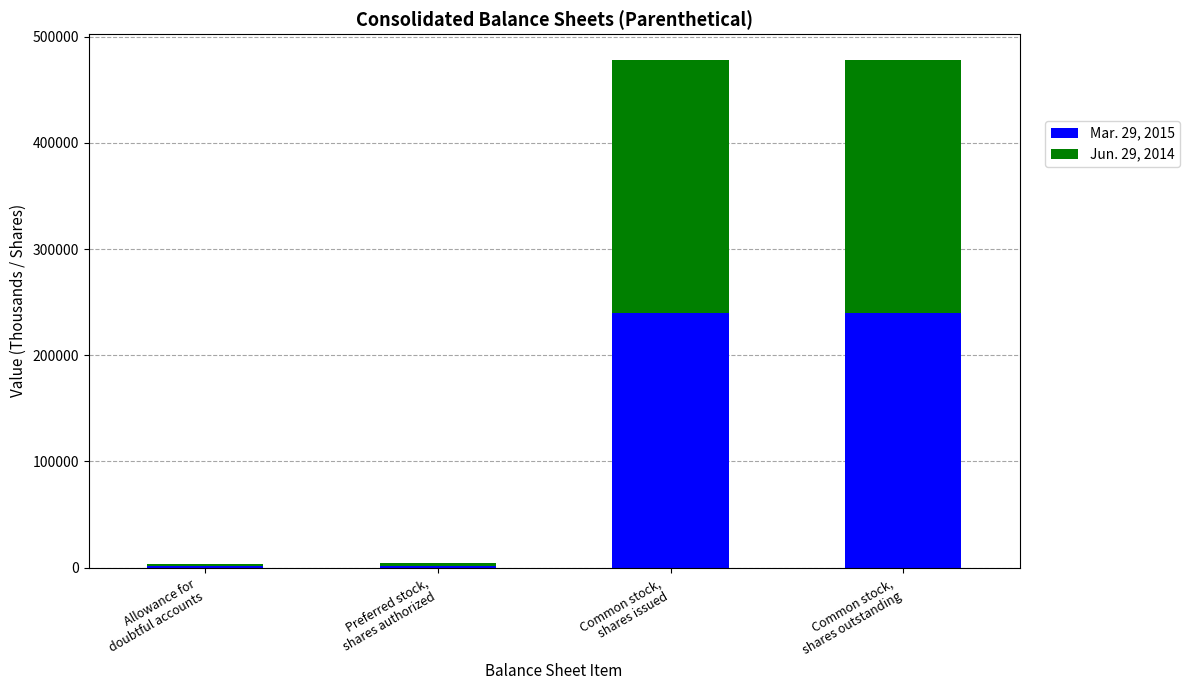

The Mar. 29, 2015 series shows 239445 at Common stock,
shares issued. True or false?

True